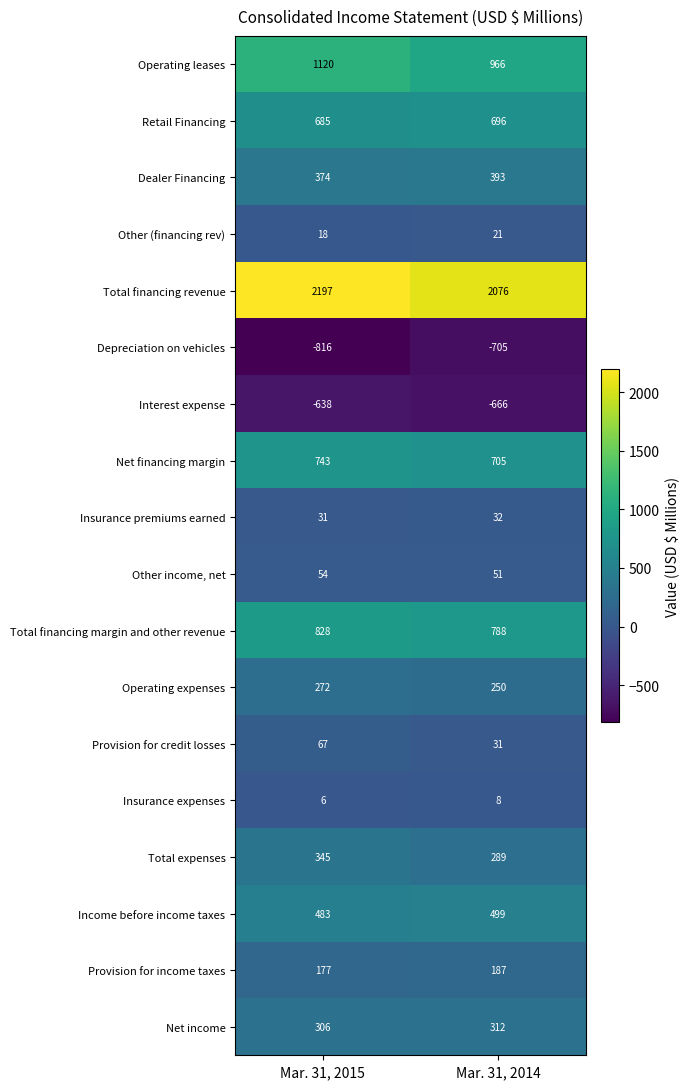

What is the total value across all series at Mar. 31, 2014?

5933